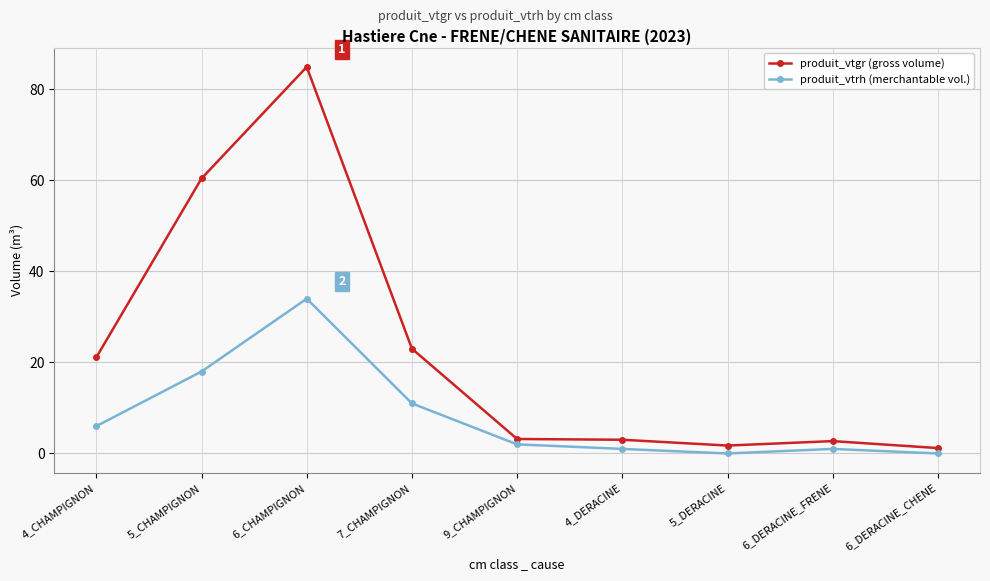

What is the difference between the produit_vtgr (gross volume) values at 6_CHAMPIGNON and 5_CHAMPIGNON?

24.5